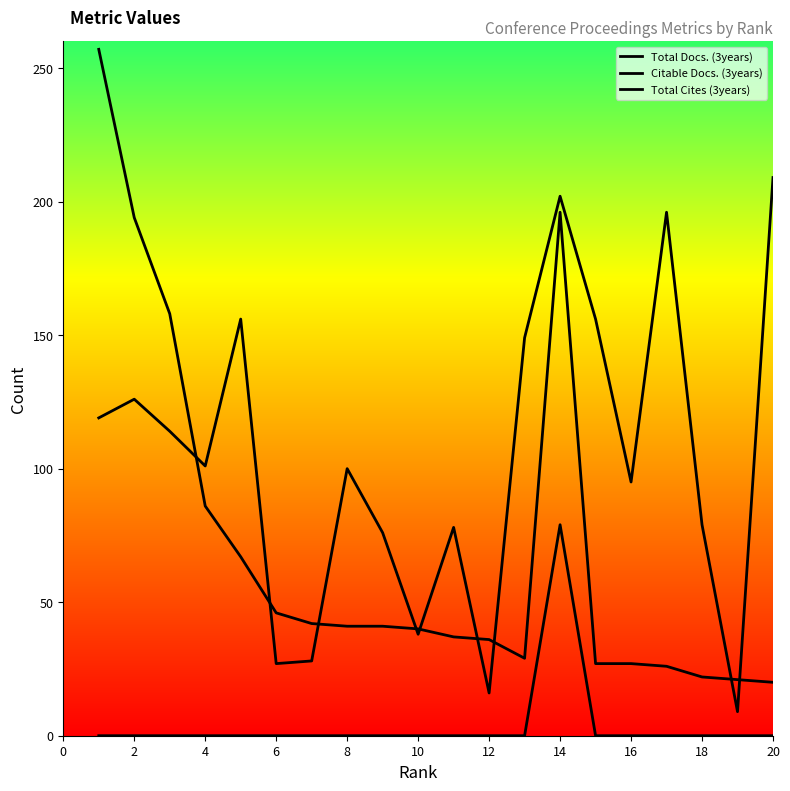

The value of Total Cites (3years) at 2 is 63. True or false?

False